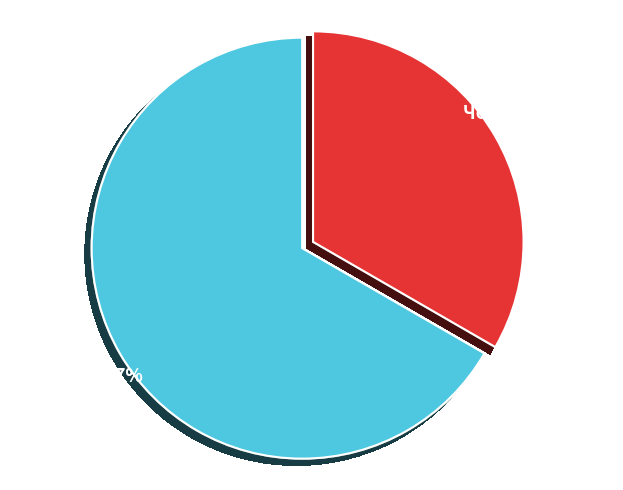

Does any single category account for the majority?

Yes